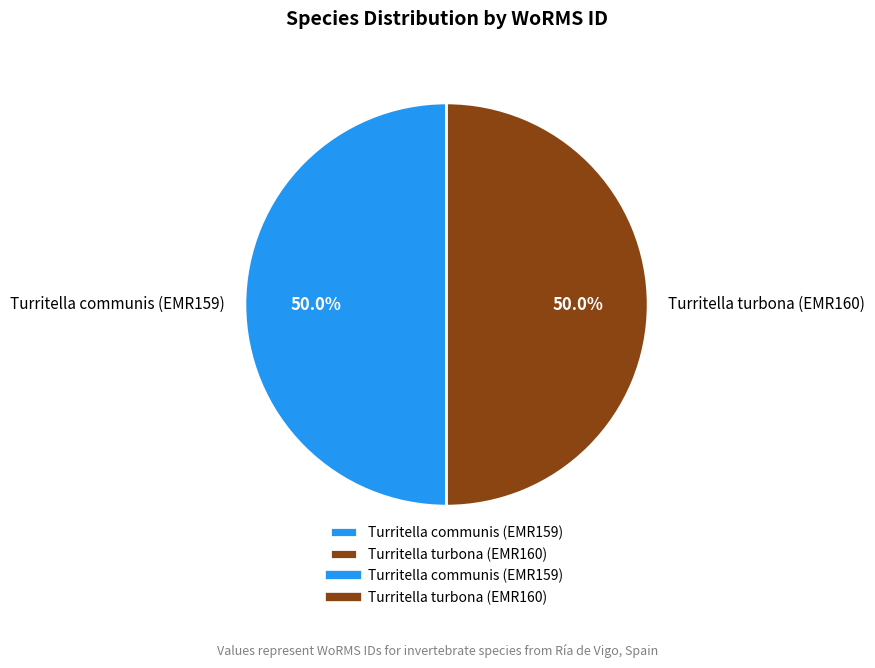

What portion of the pie excludes Turritella communis (EMR159)?

50.0%